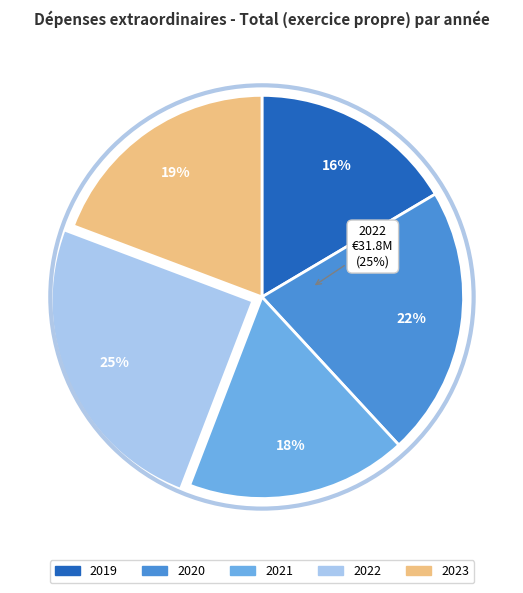

Does 2023 represent more than half of the total?

No